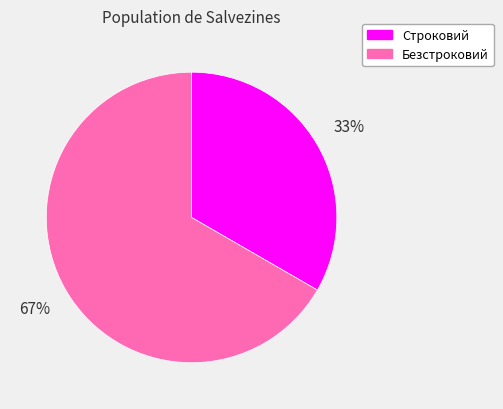

Does Безстроковий represent more than half of the total?

Yes